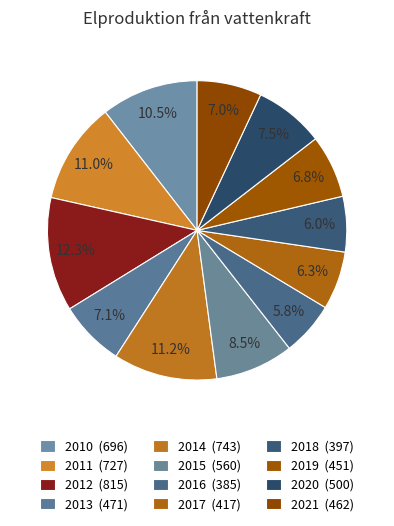

How many slices are in this pie chart?

12